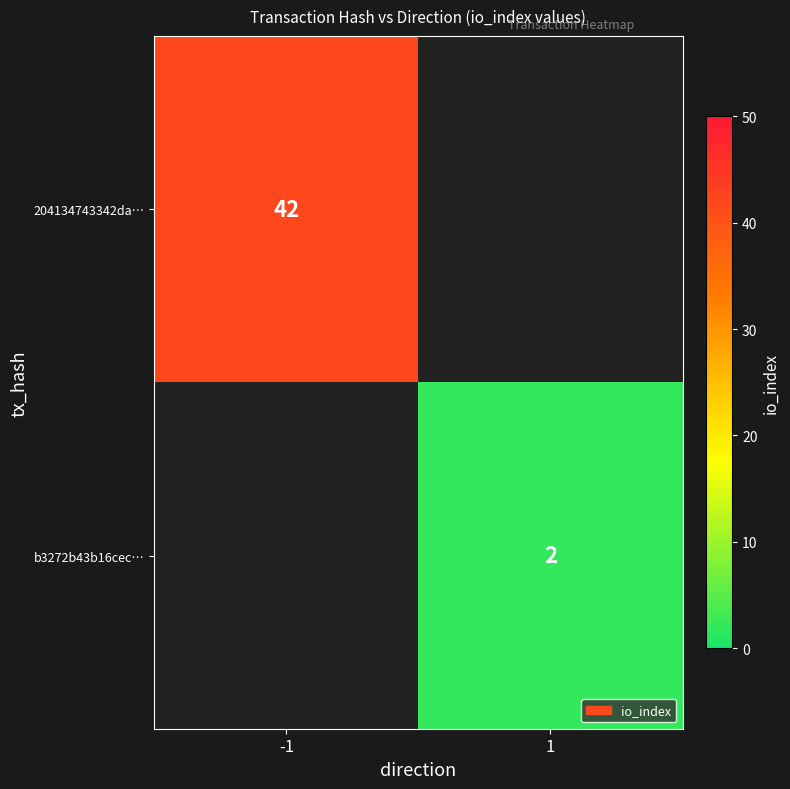

What is the maximum value shown in the chart?

42.0